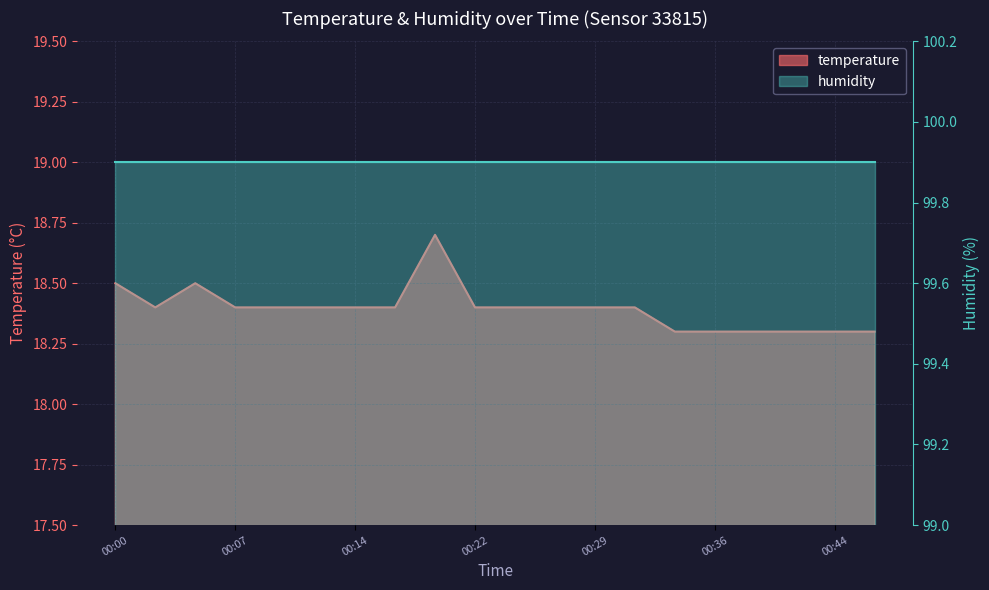

Rank the categories by value from highest to lowest.

00:19, 00:00, 00:05, 00:02, 00:07, 00:10, 00:12, 00:14, 00:17, 00:22, 00:24, 00:27, 00:29, 00:31, 00:34, 00:36, 00:39, 00:41, 00:44, 00:46